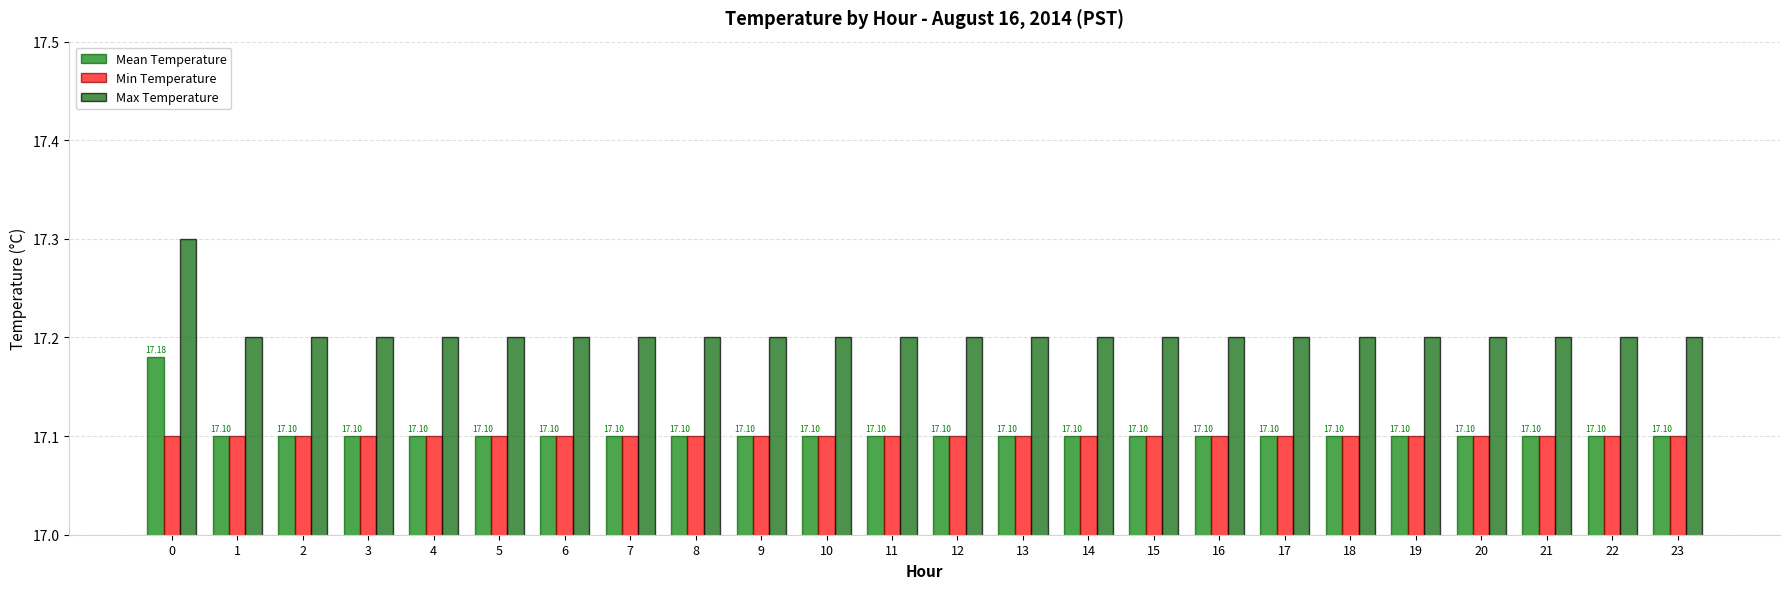

Rank the series by their maximum value, from highest to lowest.

Max Temperature, Mean Temperature, Min Temperature